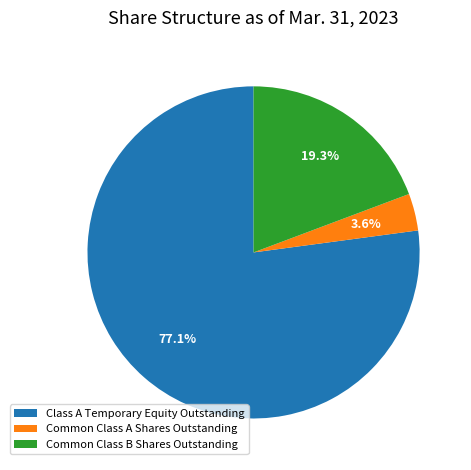

Which slice is the smallest?

Common Class A Shares Outstanding